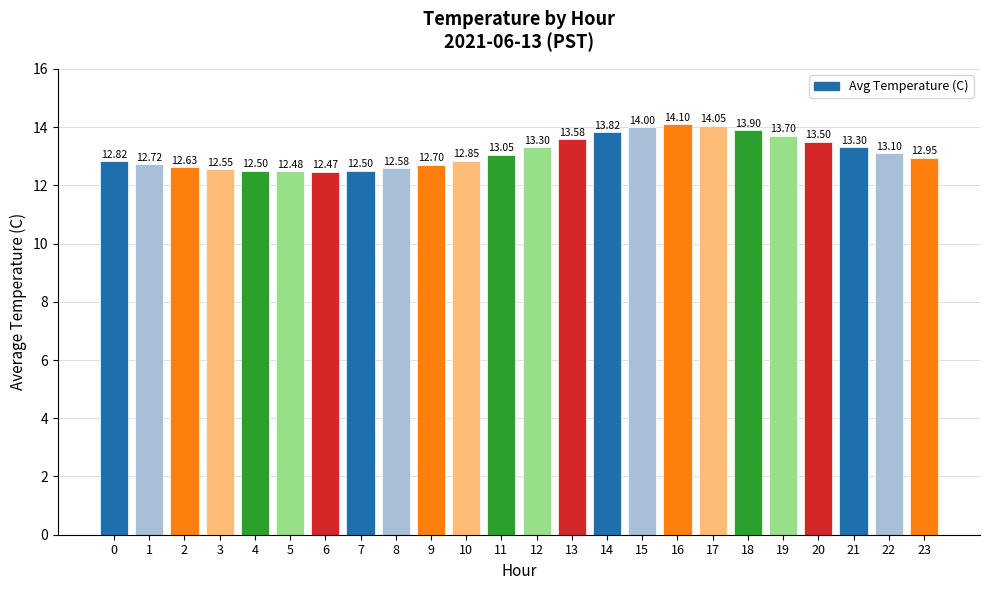

Which label corresponds to the smallest value in the chart?

6